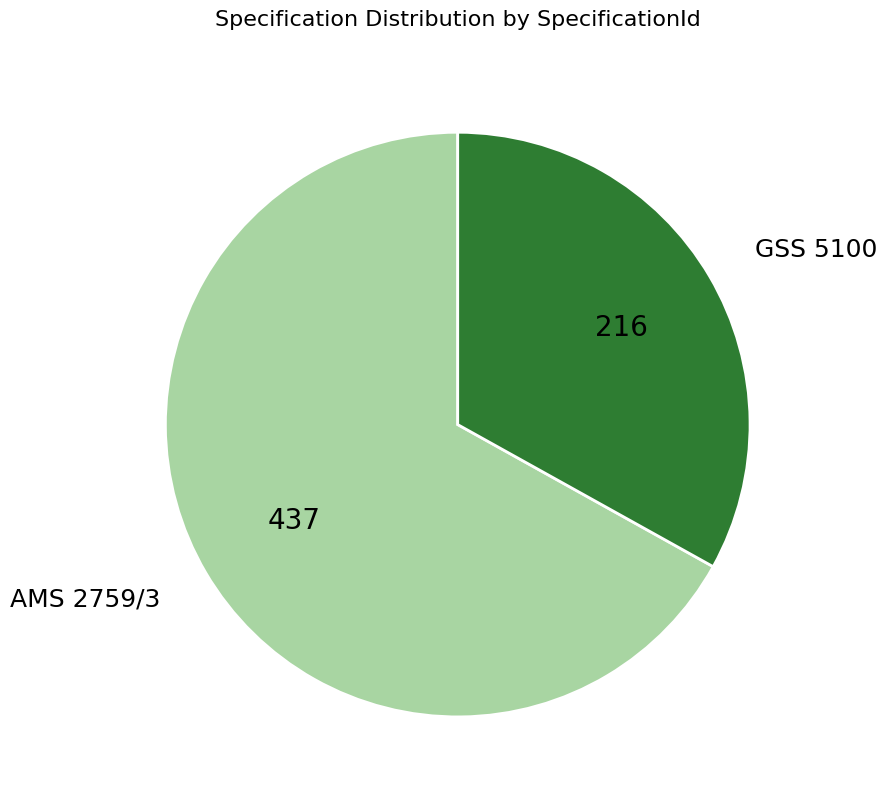

What is the largest slice in the pie chart?

AMS 2759/3